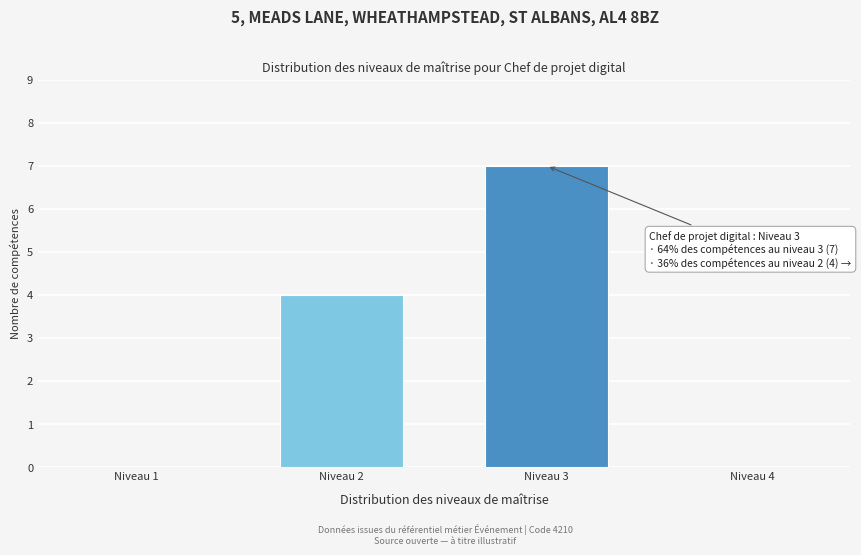

Reading left to right, transcribe all the data shown in this chart.

Niveau 1=0	Niveau 2=4	Niveau 3=7	Niveau 4=0